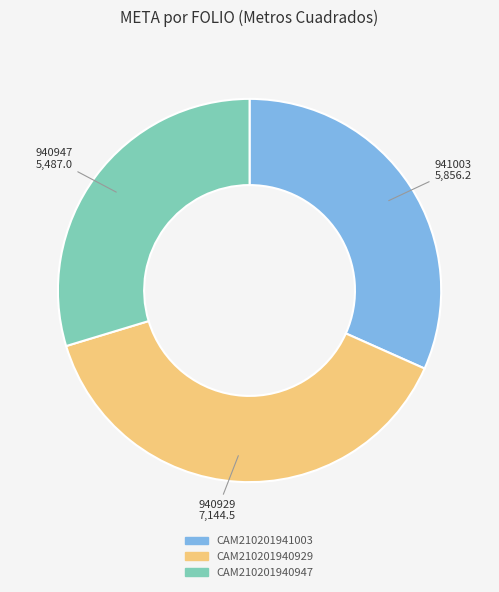

Which slice is the largest?

CAM210201940929